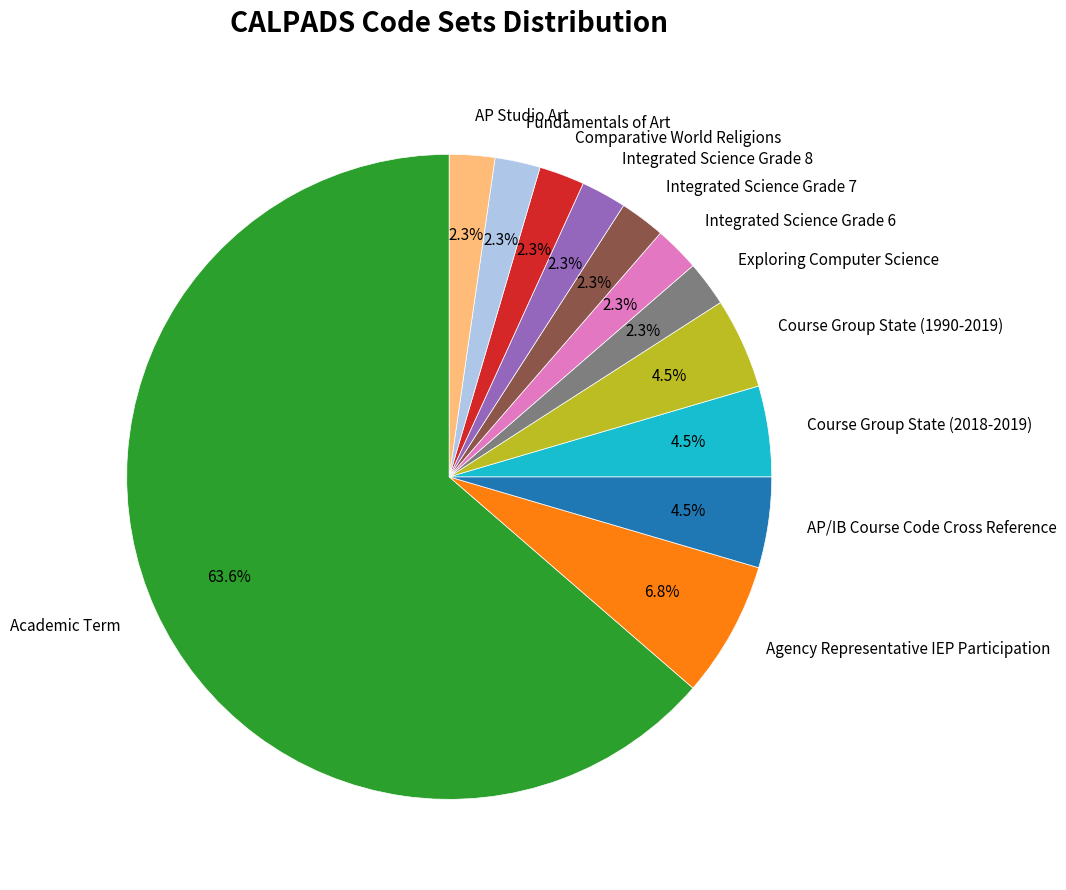

Which slice represents more than half of the pie?

Academic Term